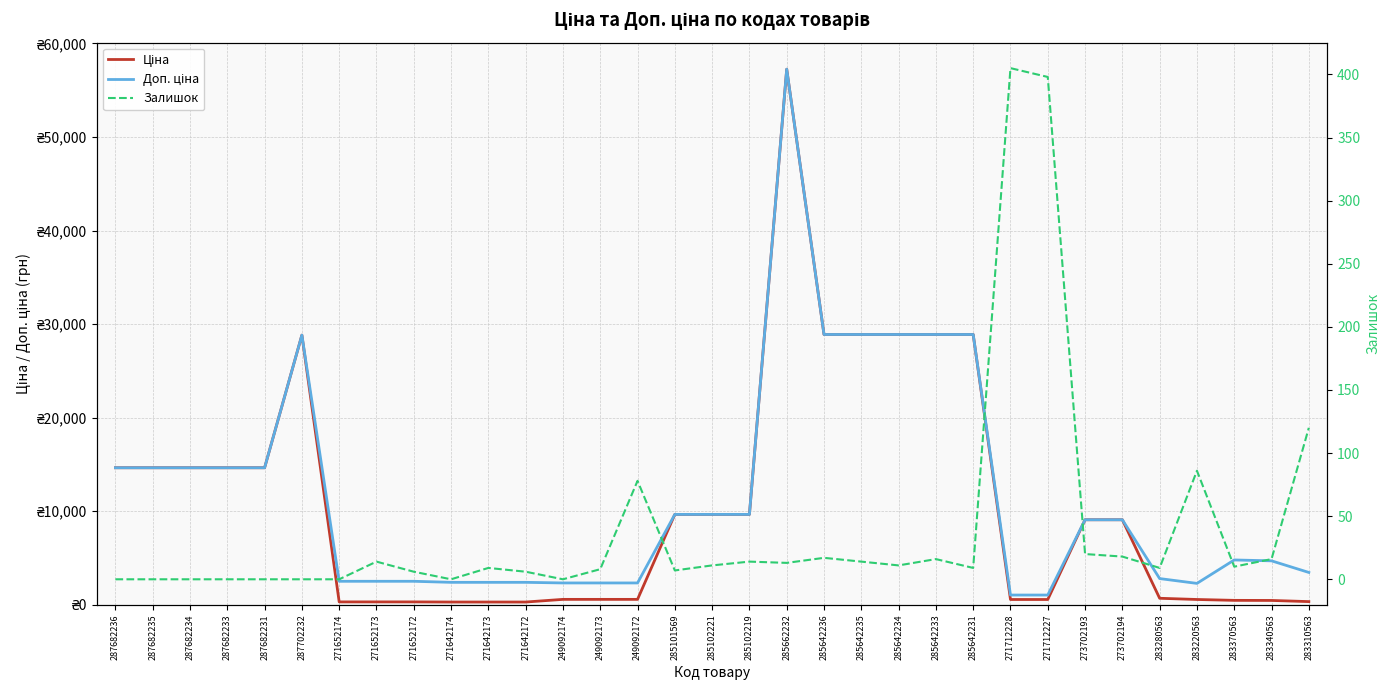

Which series has the largest range (max minus min)?

Ціна